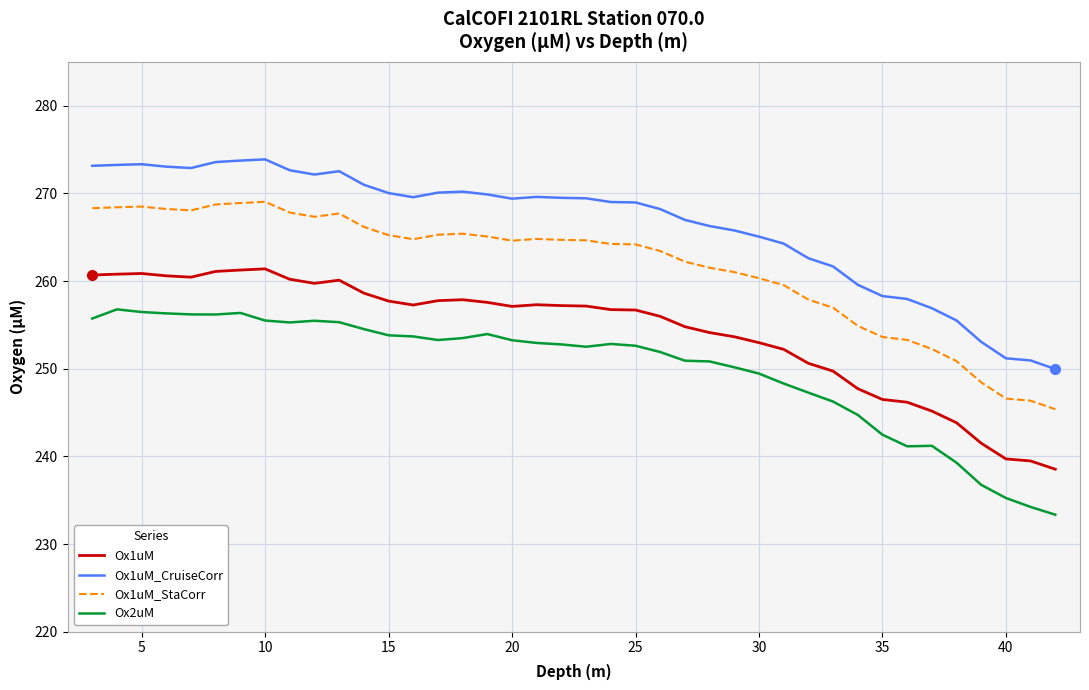

Which series has the largest total across all categories?

Ox1uM_CruiseCorr